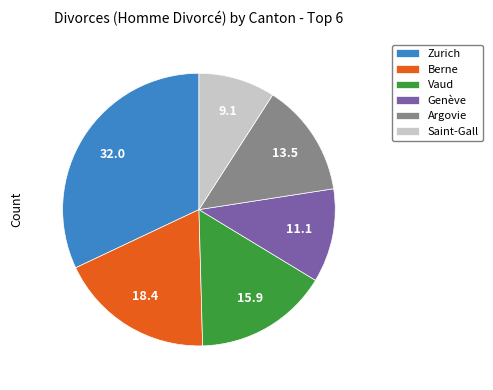

Between Saint-Gall and Genève, which is larger?

Genève